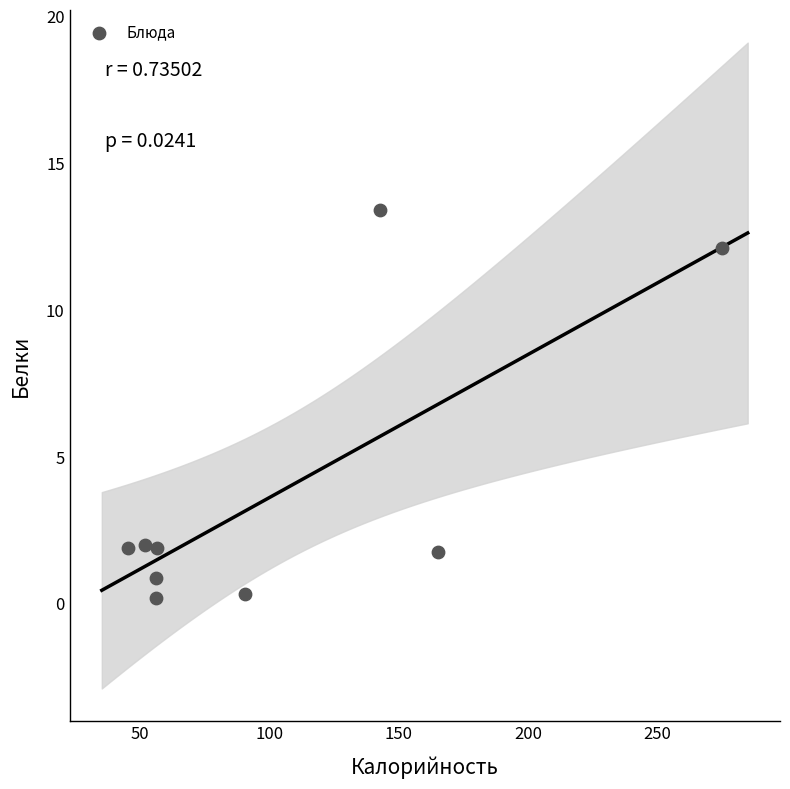

What is the average X value?

104.4